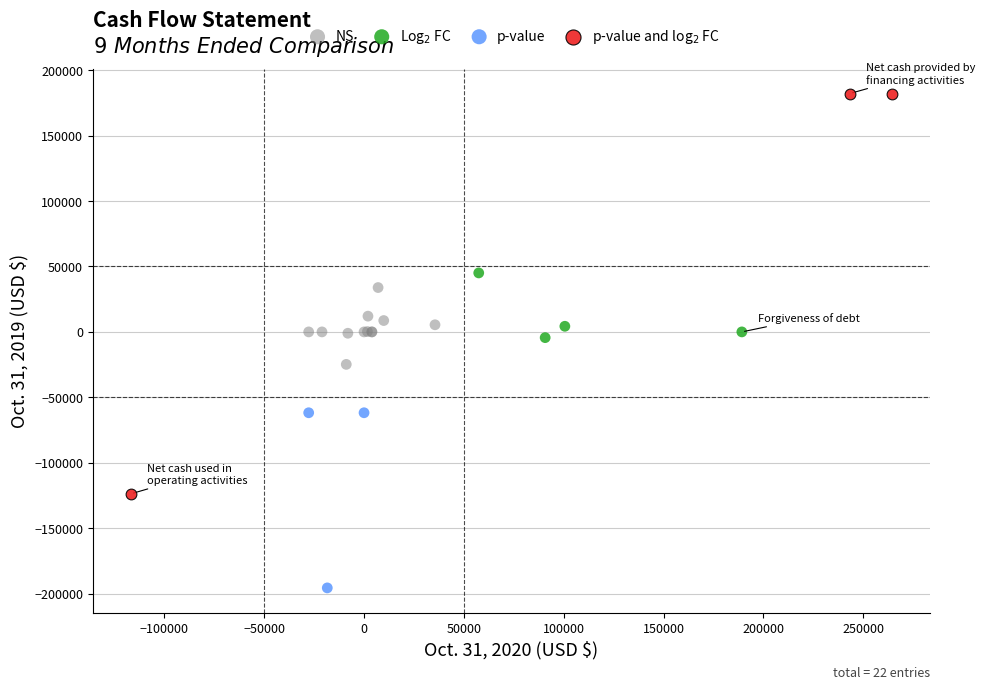

Which series reaches the maximum Y coordinate?

p-value and log$_2$ FC